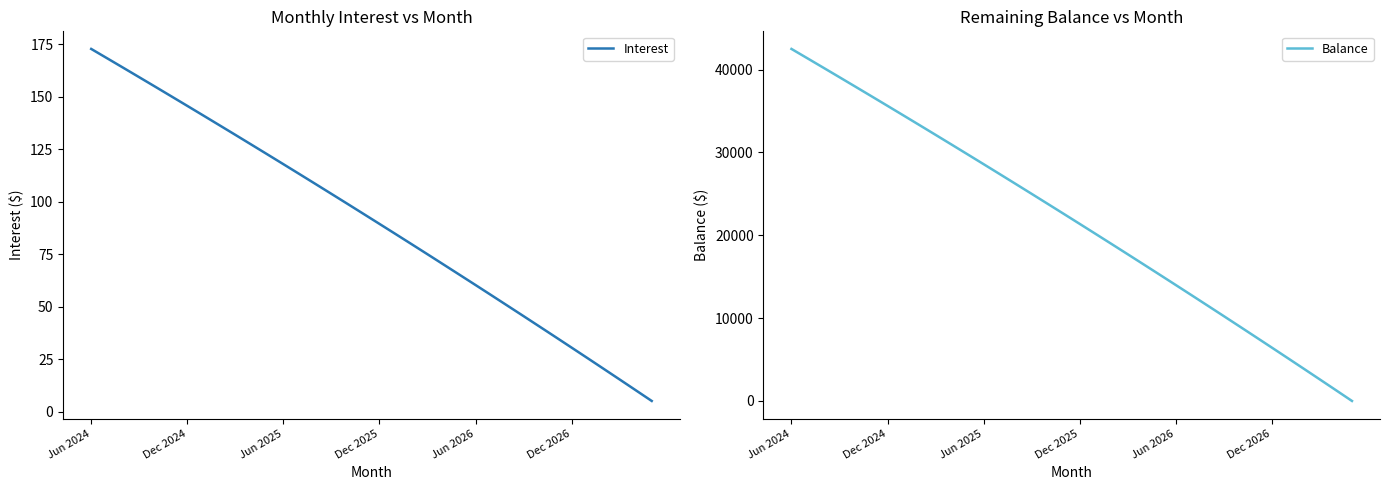

True or false: Interest has more than 1 interior local peaks.

False